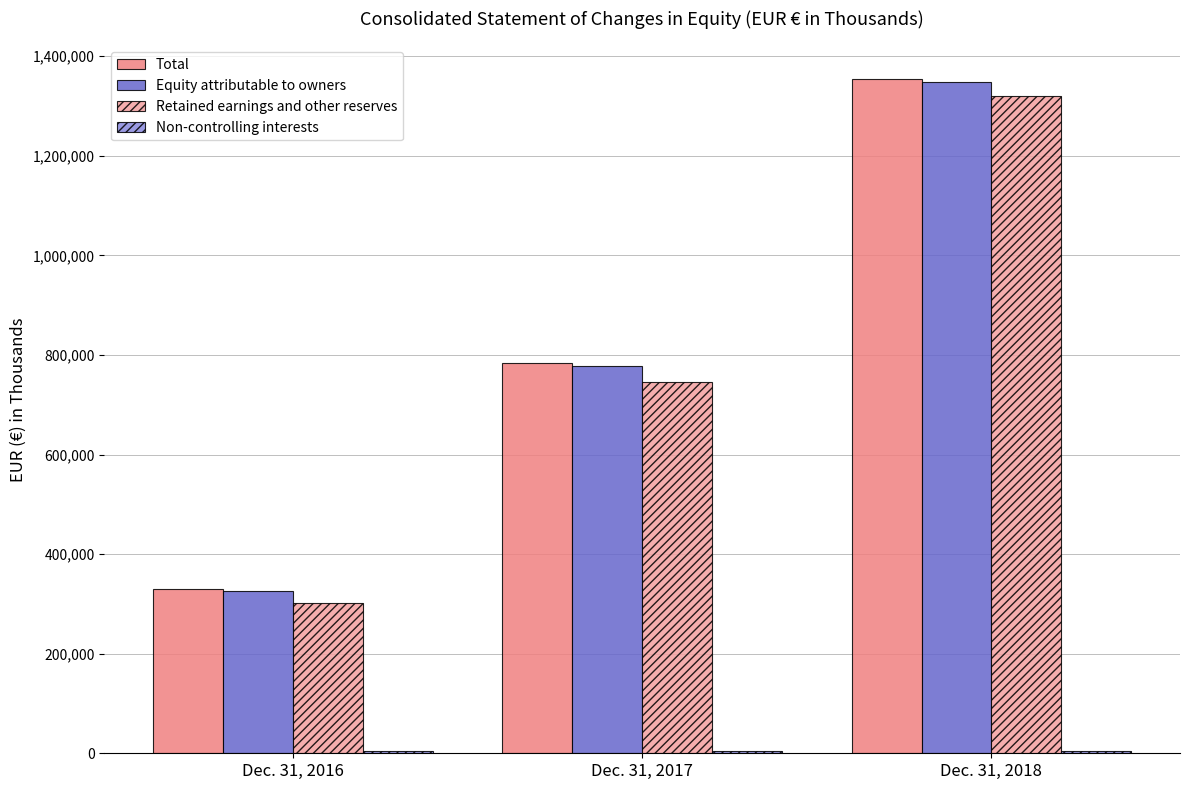

What is the value of the Total bar at the 2nd from the left?

783936